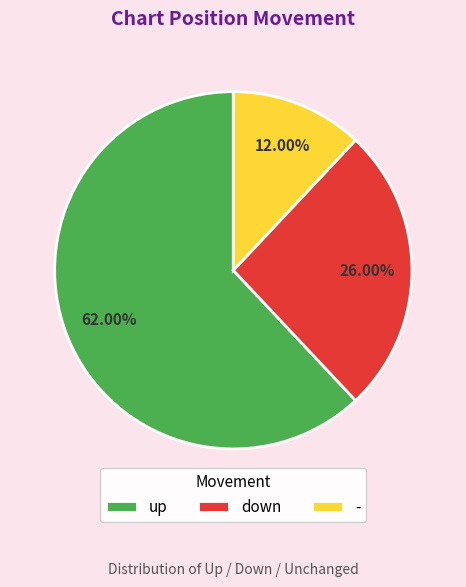

Count the number of slices in the pie.

3